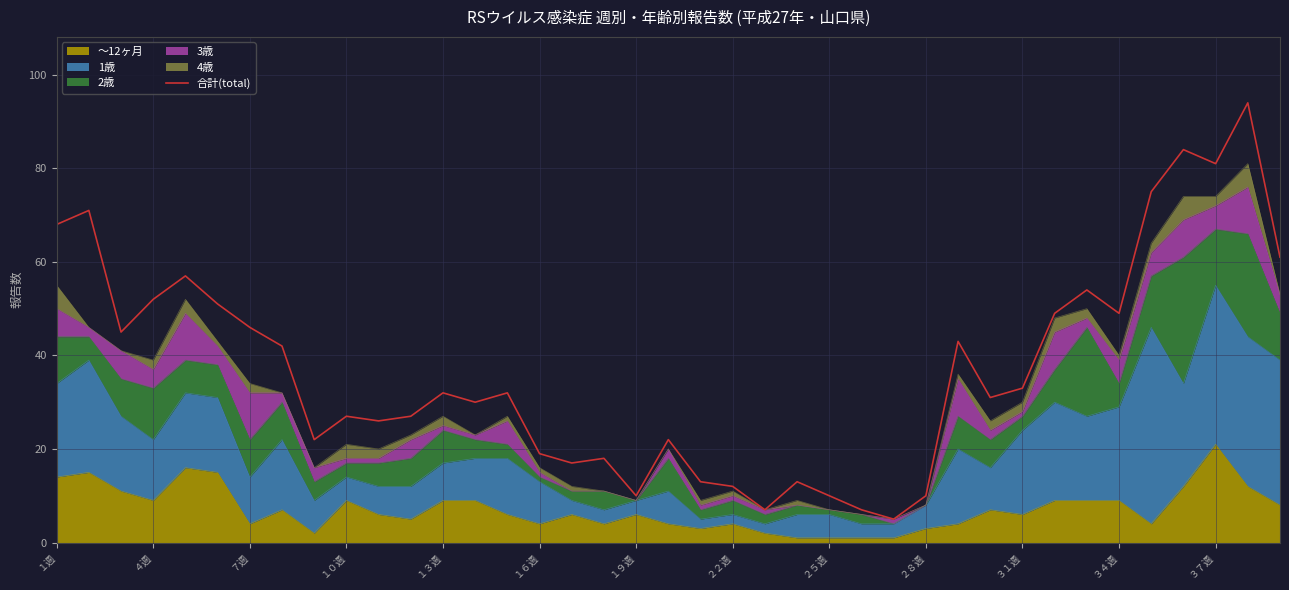

What is the difference between the second highest and minimum values?

79